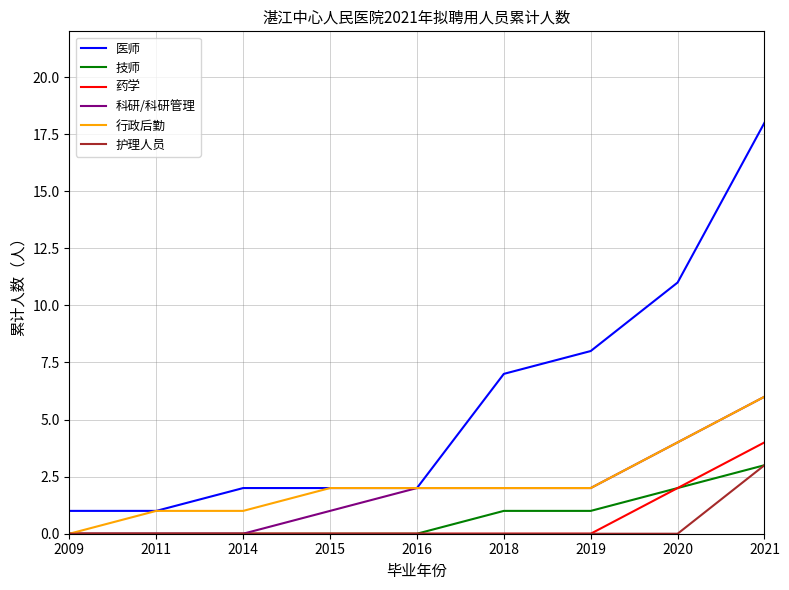

The value of 护理人员 at 2021 is 3. True or false?

True